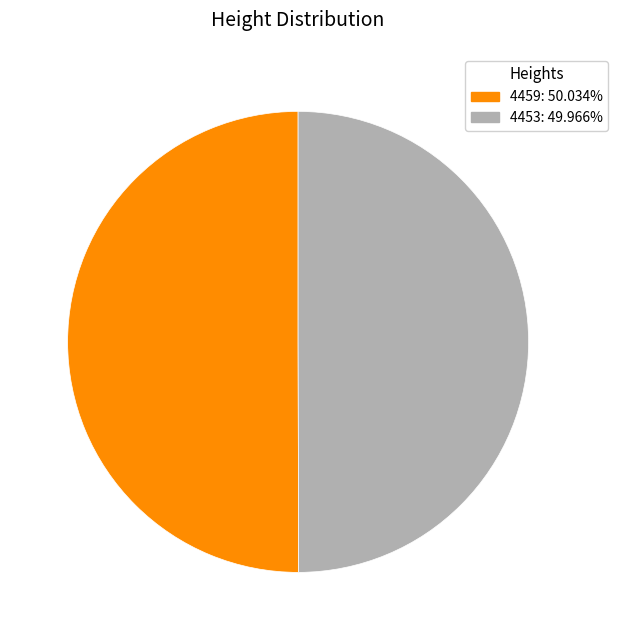

Approximately how many times larger is the value at 4453: 49.966% compared to 4459: 50.034%?

1.0